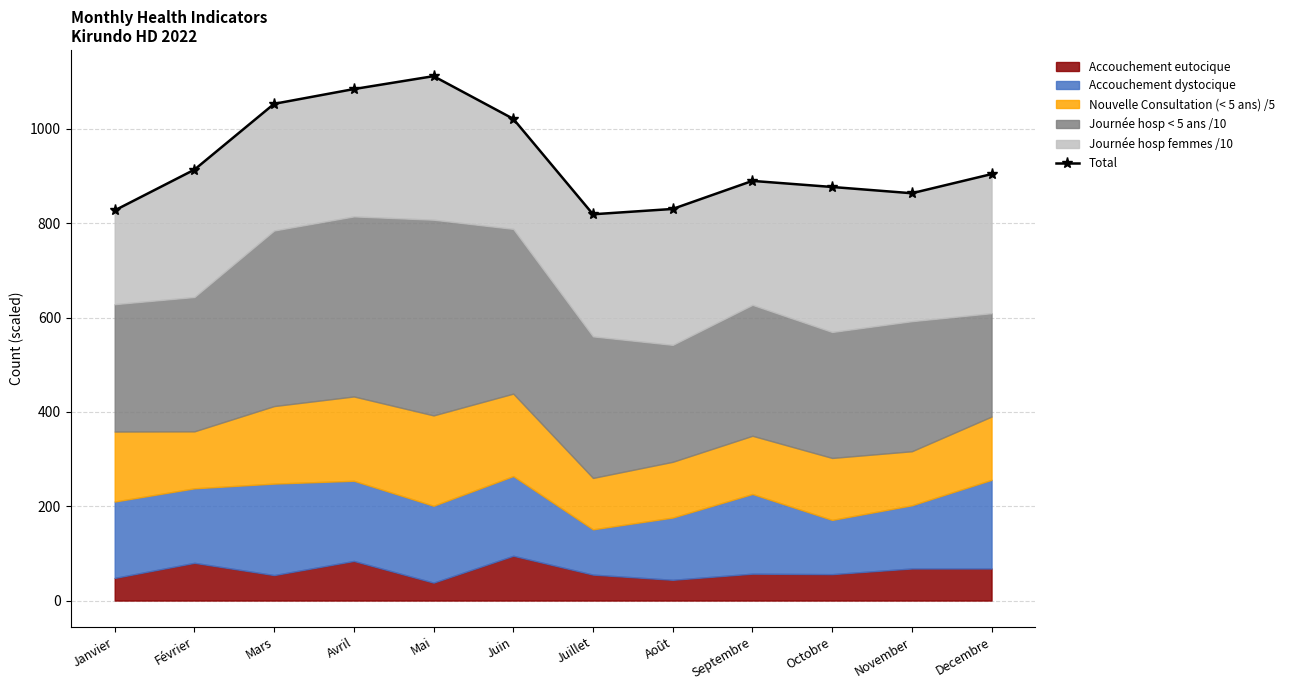

Which label corresponds to the smallest value in the chart?

Juillet